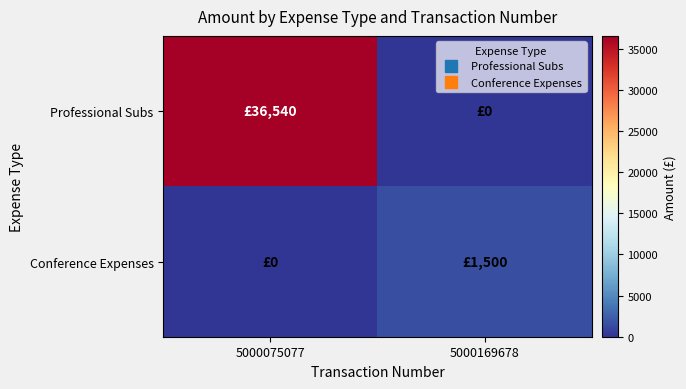

Which series changed the most between 5000075077 and 5000169678?

Professional Subs